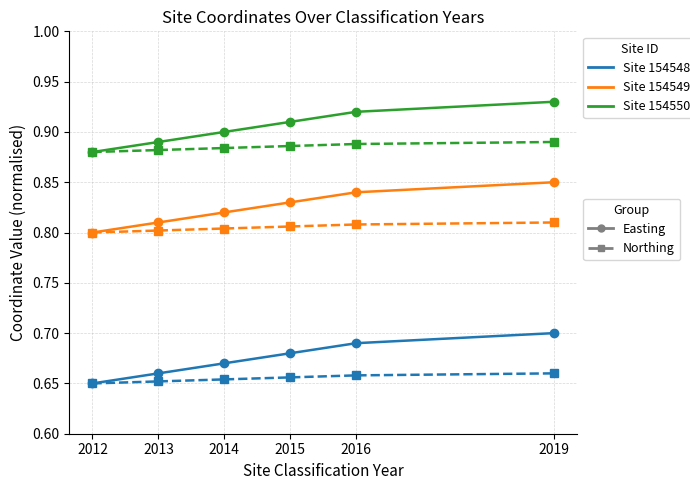

Does the chart have visible grid lines?

Yes